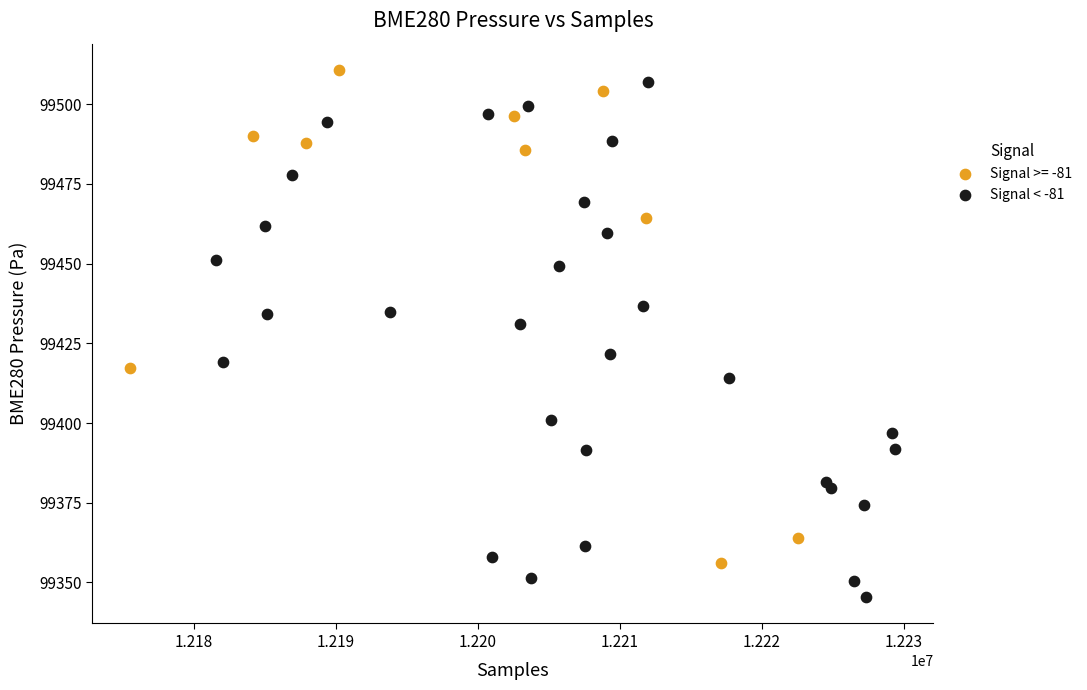

Which series contains the lowest Y value?

Signal < -81